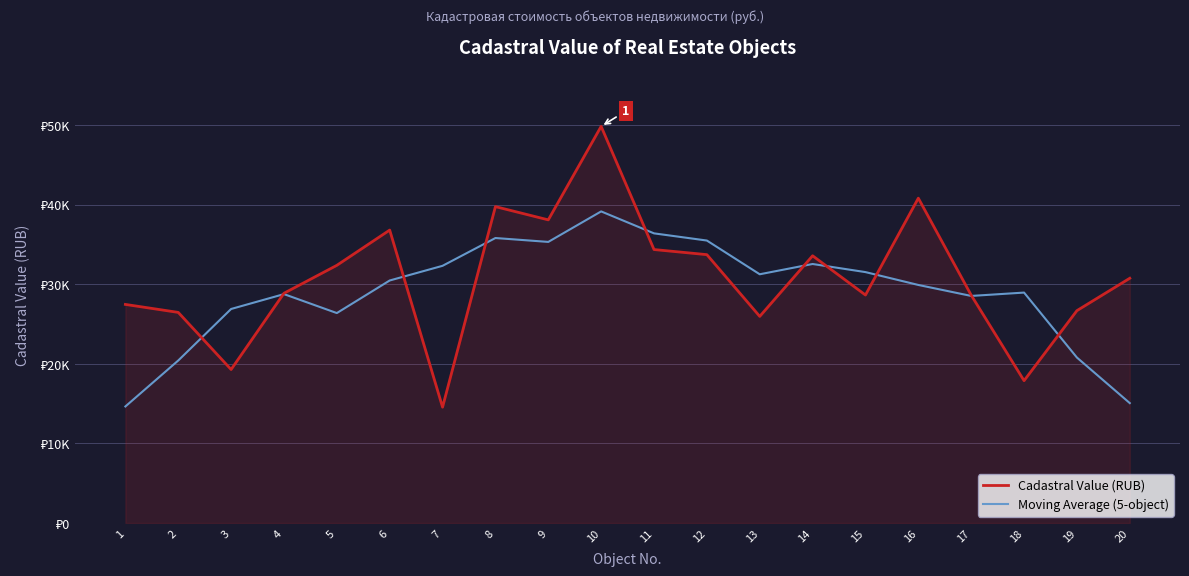

What is the sum of the Cadastral Value (RUB) values at 19 and 18?

44571.1